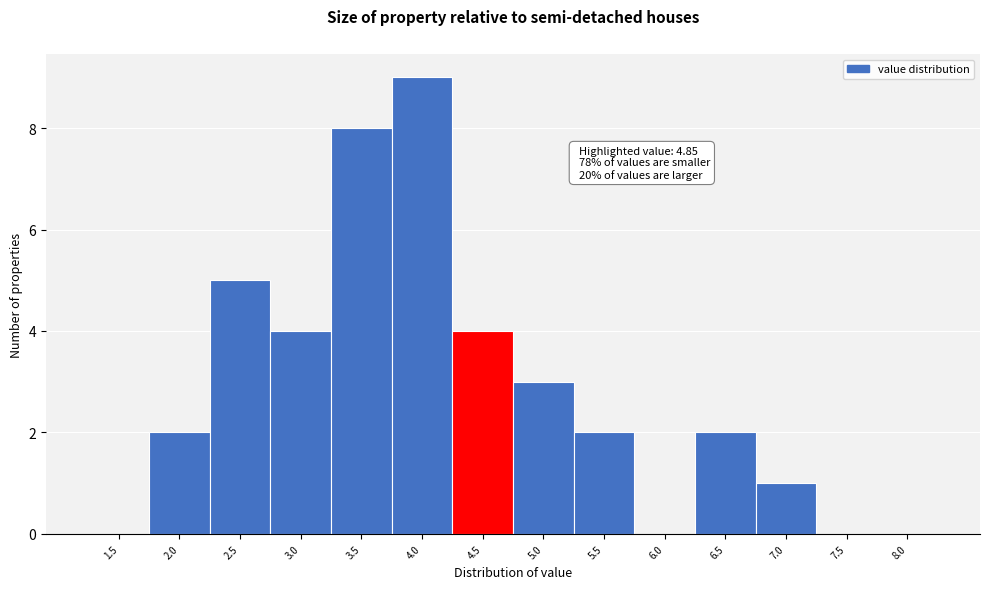

Reading left to right, transcribe all the data shown in this chart.

1.5=0	2.0=2	2.5=5	3.0=4	3.5=8	4.0=9	4.5=4	5.0=3	5.5=2	6.0=0	6.5=2	7.0=1	7.5=0	8.0=0